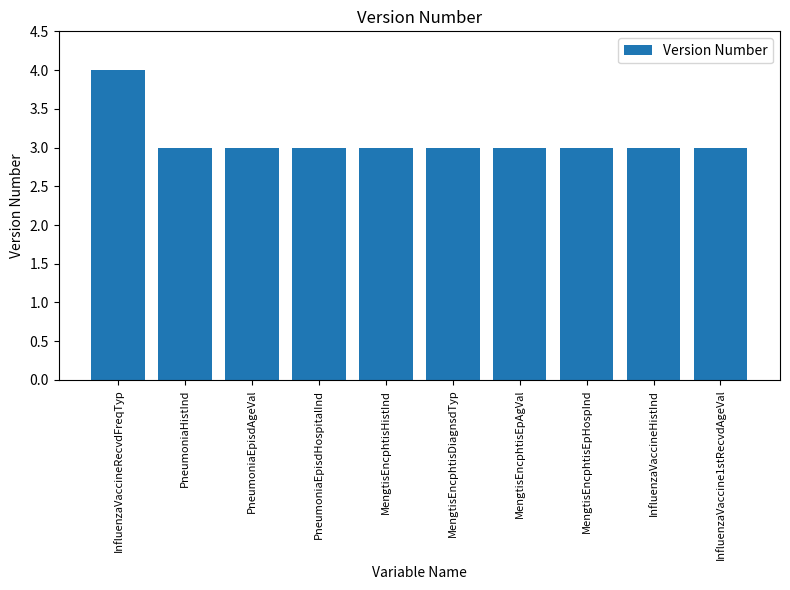

Which category has the highest value across all series?

InfluenzaVaccineRecvdFreqTyp